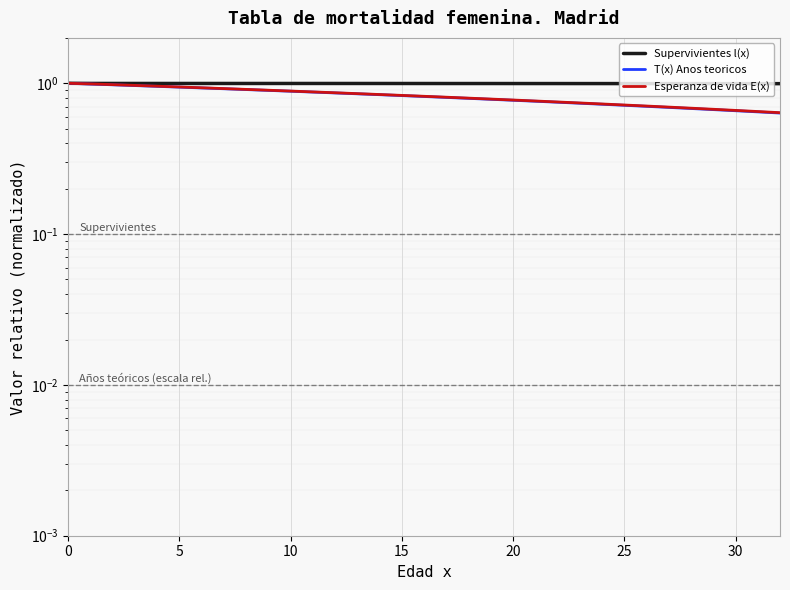

What is the lowest value of the T(x) Anos teoricos series?

0.6